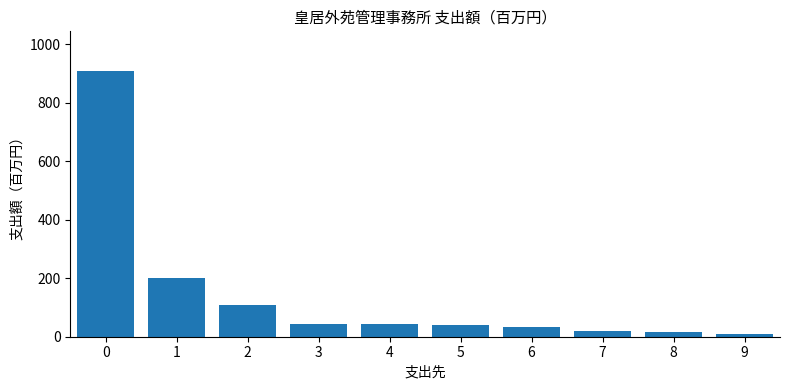

What is the sum of all values?

1425.5